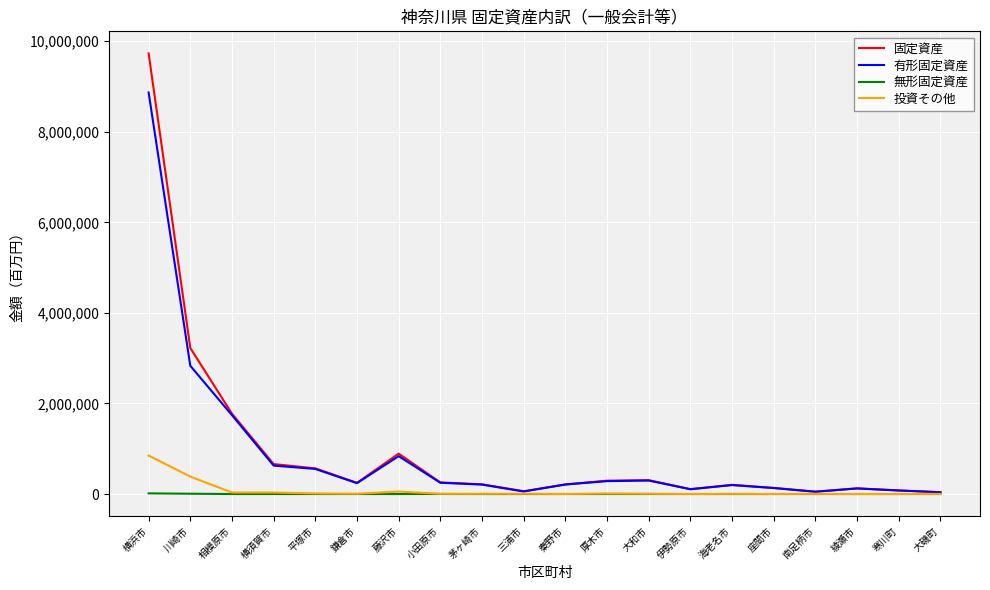

What is the total value across all series at 鎌倉市?

494570